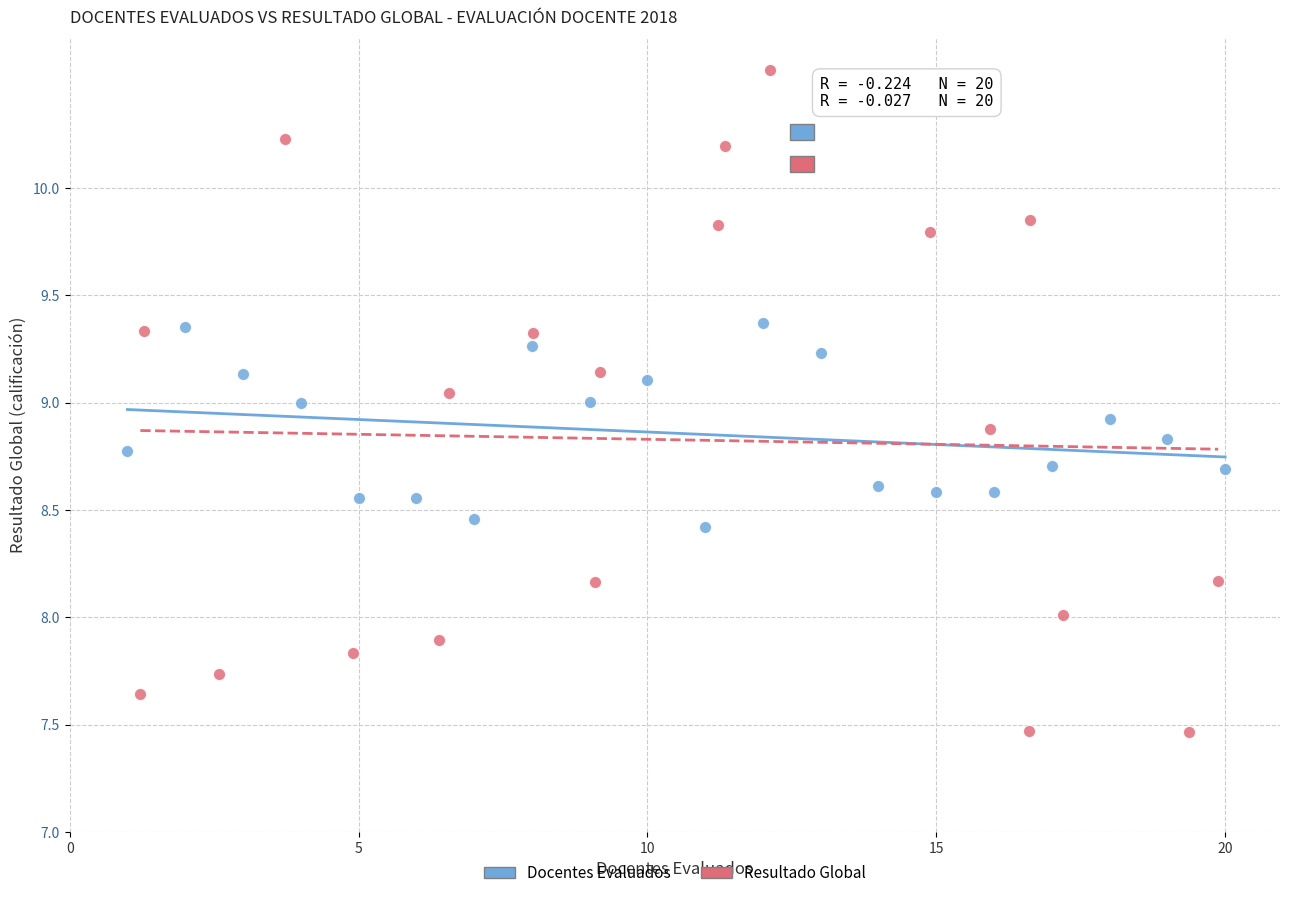

Which series contains the lowest Y value?

Resultado Global